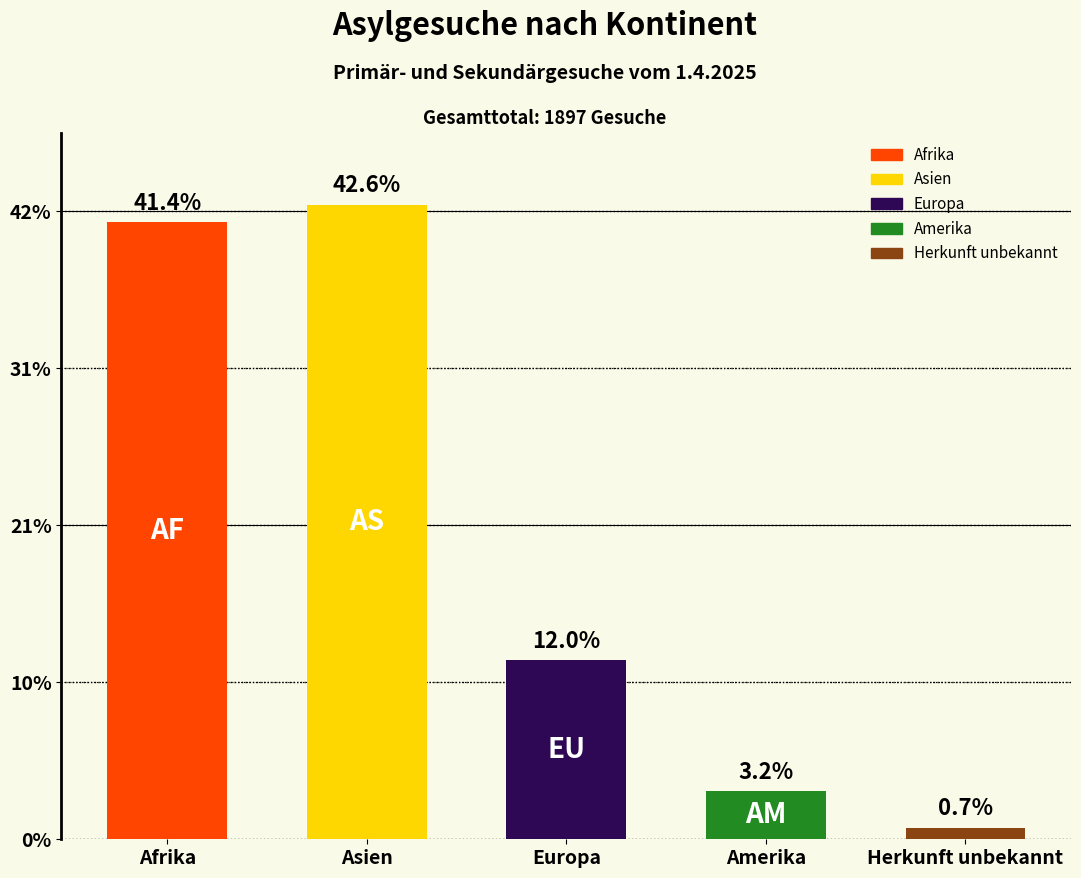

What is the approximate value at Asien, to the nearest 100?

800